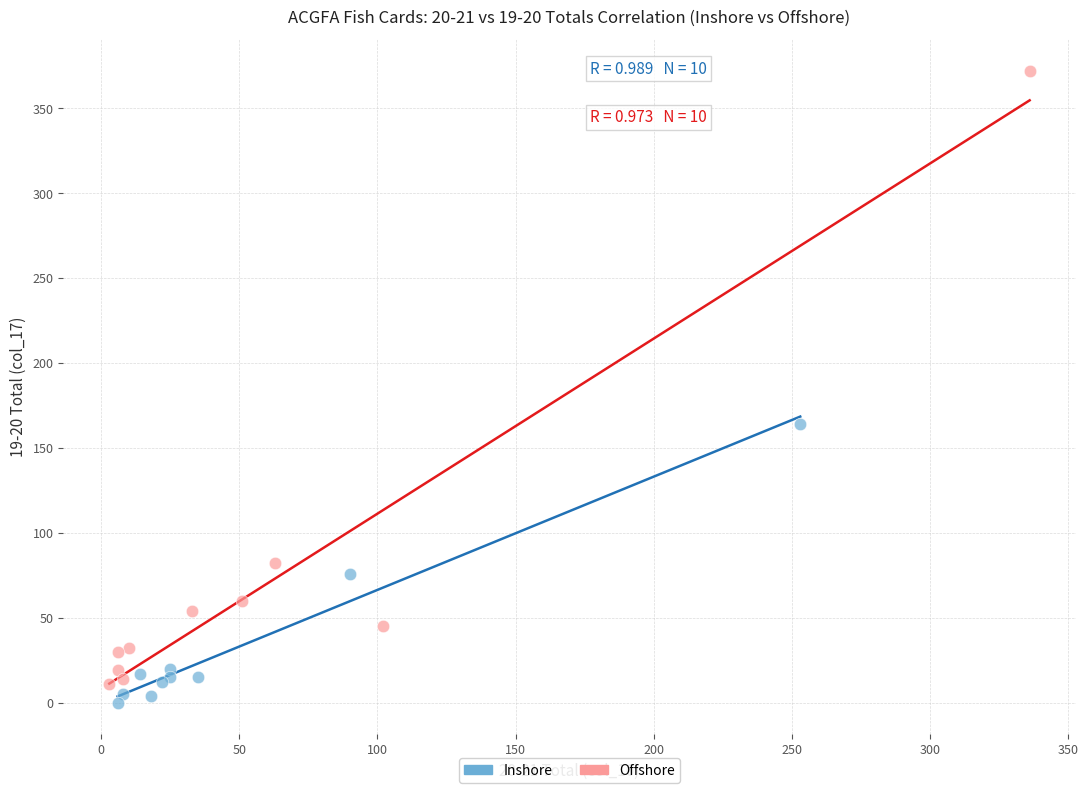

Which series reaches the maximum Y coordinate?

Offshore